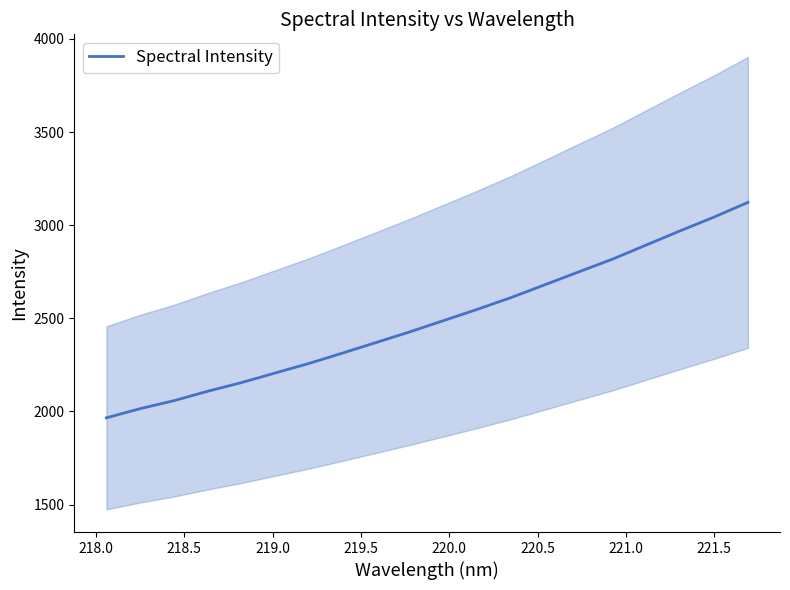

How many data points are above 2488?

10